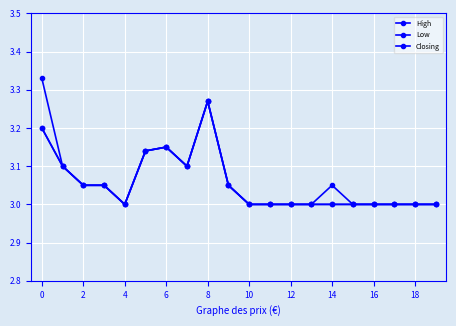

Does the chart have visible grid lines?

Yes